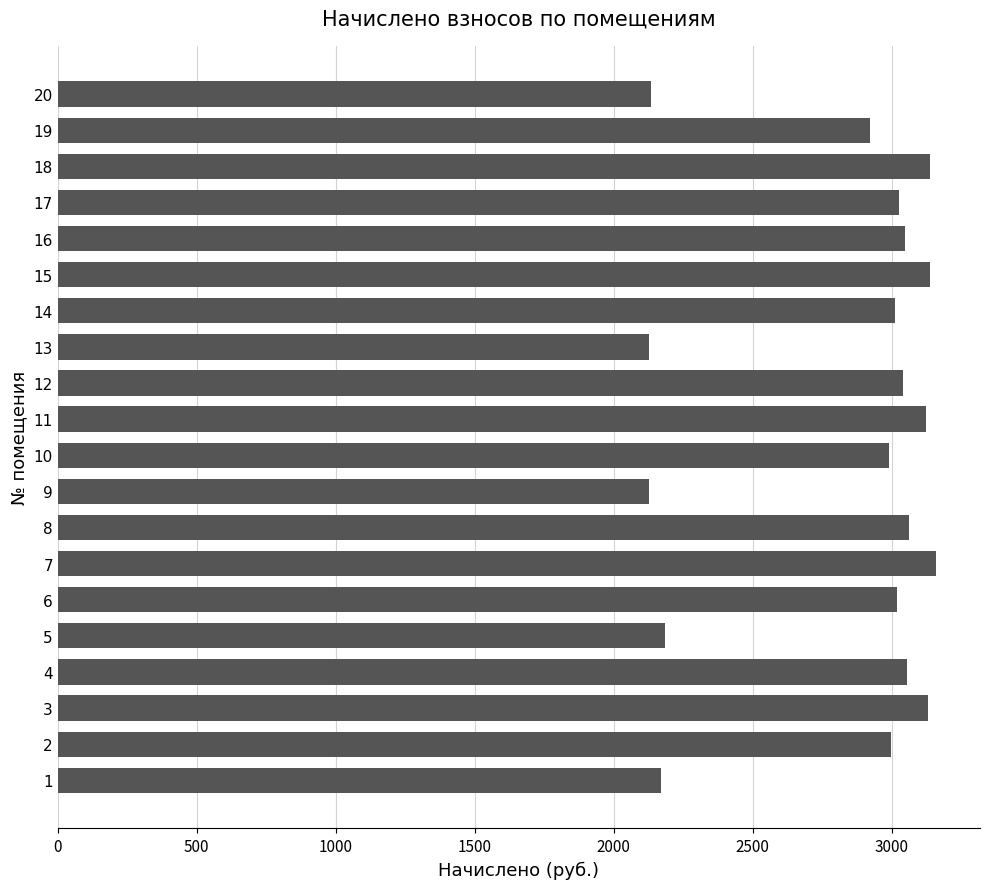

Which has a higher value, 7 or 8?

7